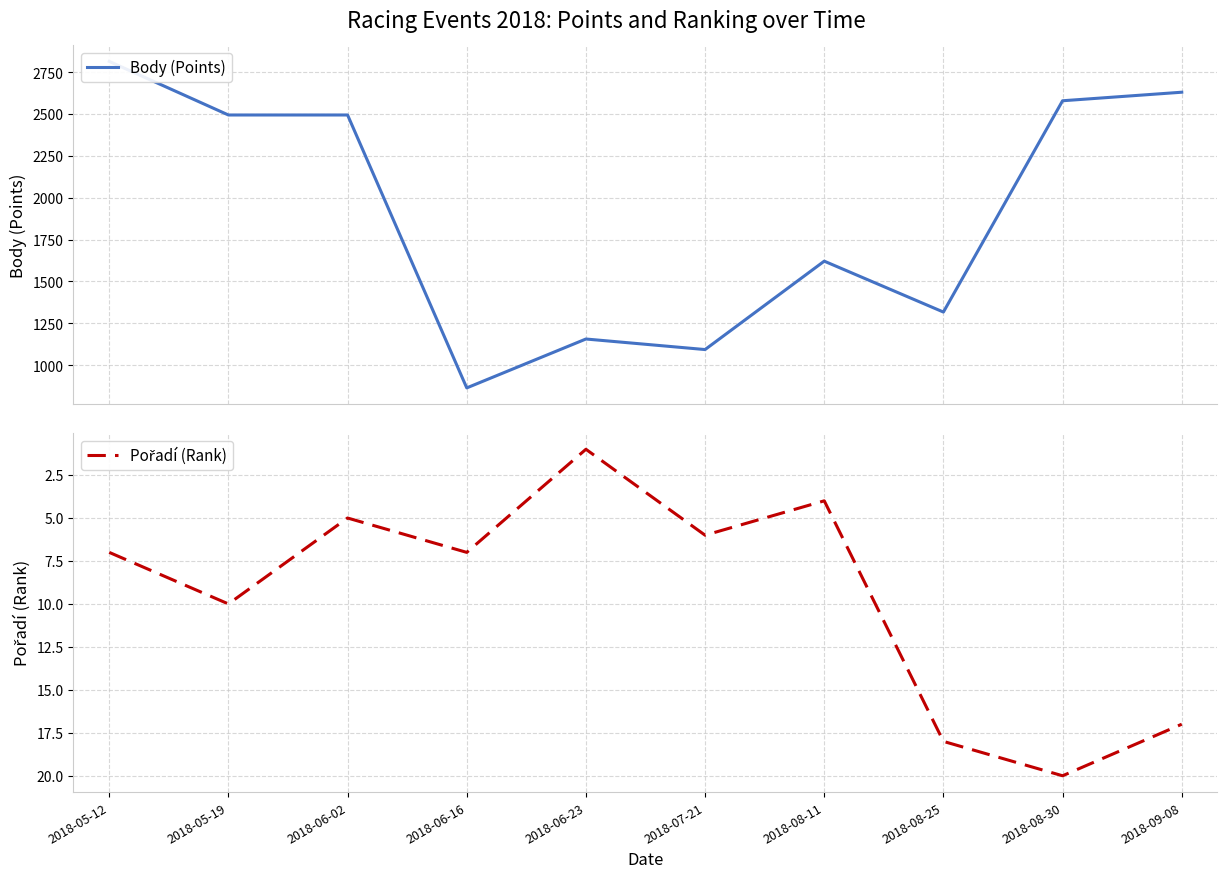

List the labels in order of Body (Points) value, largest first.

2018-05-12, 2018-09-08, 2018-08-30, 2018-05-19, 2018-06-02, 2018-08-11, 2018-08-25, 2018-06-23, 2018-07-21, 2018-06-16